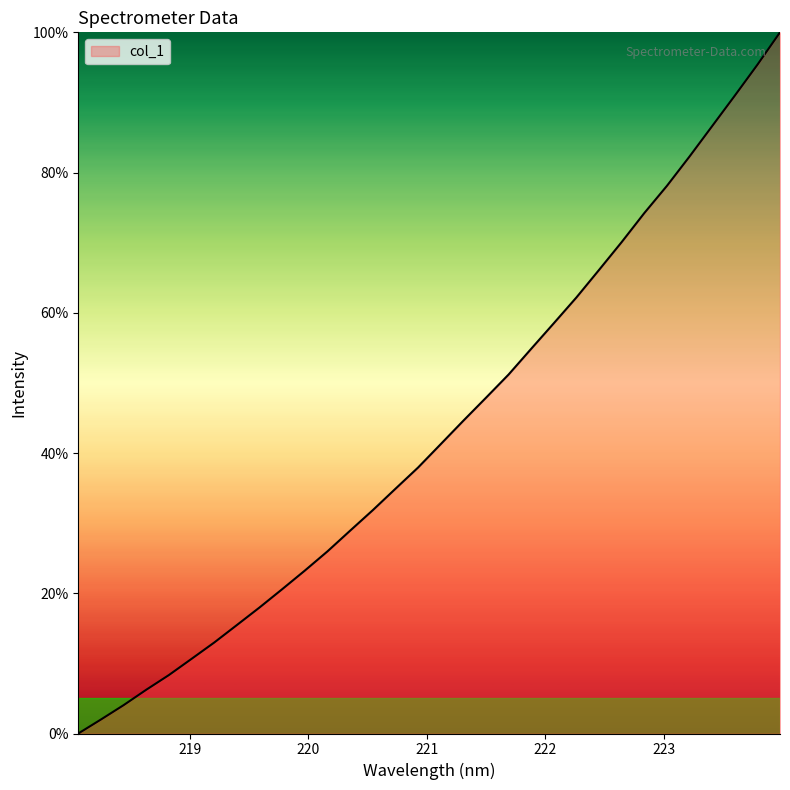

What is the greatest value displayed?

100.0